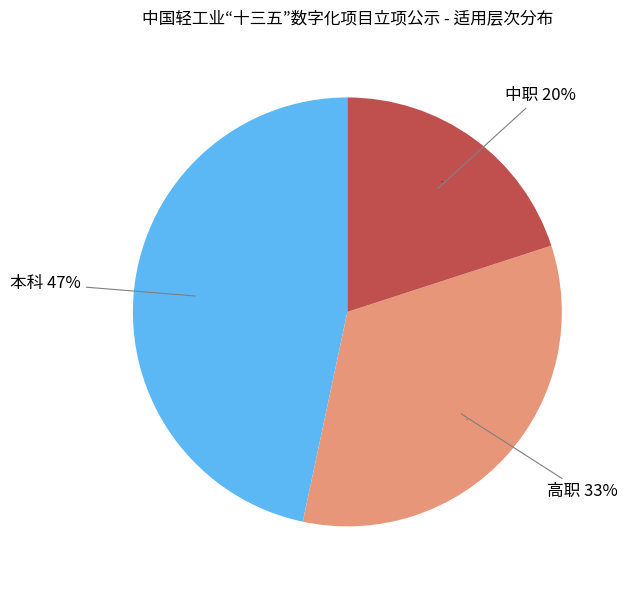

Which slice is the smallest?

中职